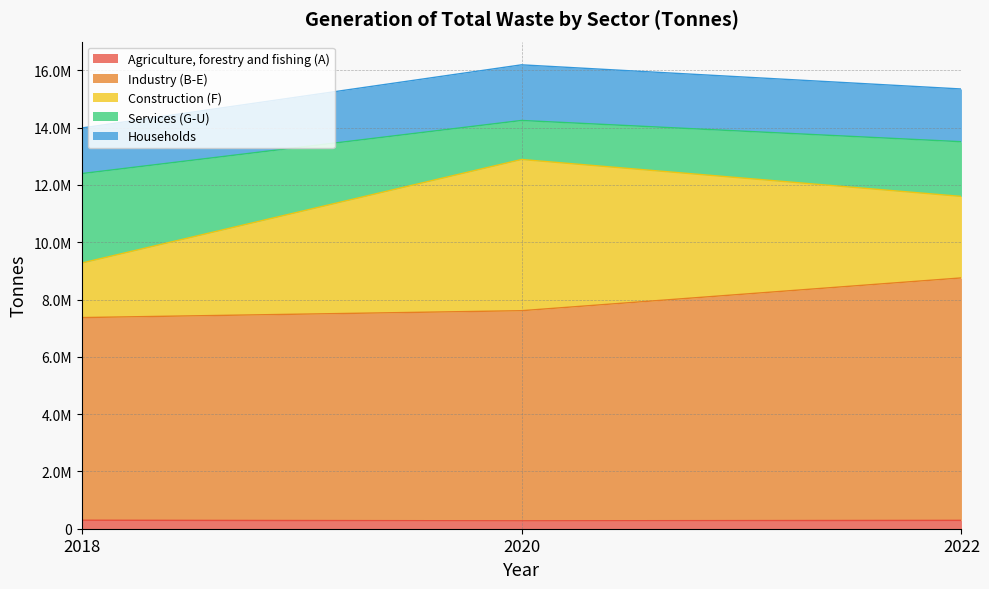

Which category has the highest value in the Households series?

2020